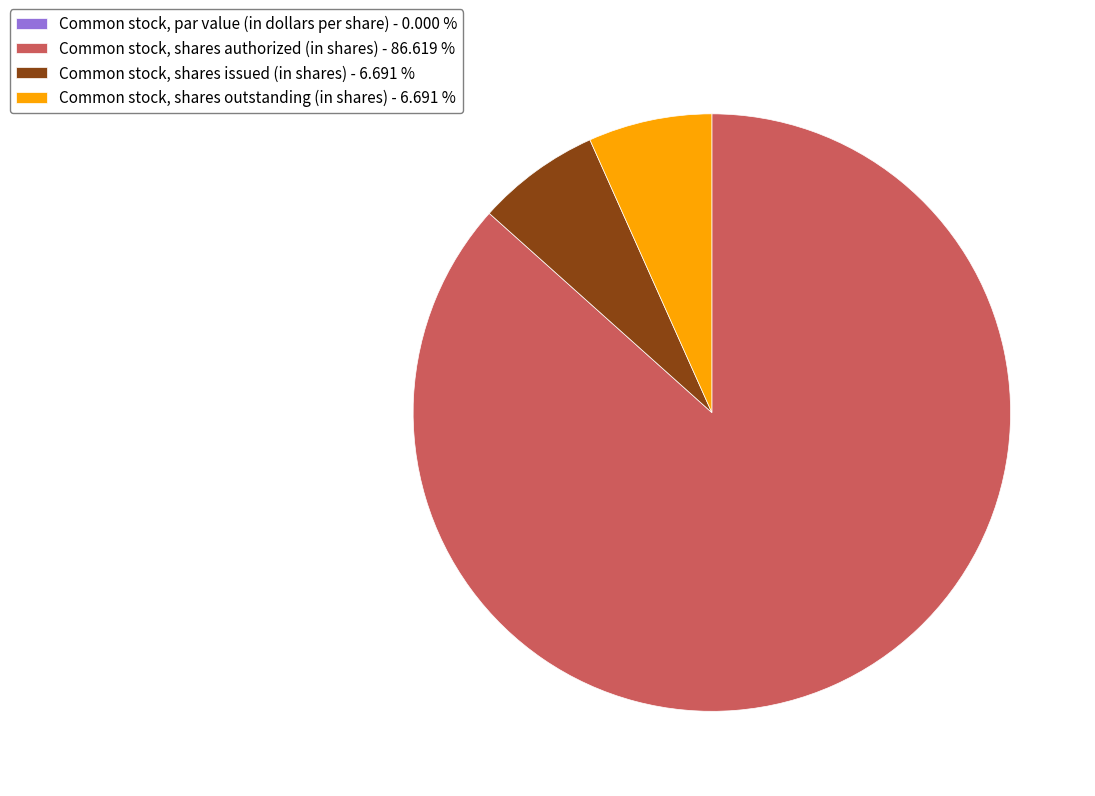

Between Common stock, shares outstanding (in shares) and Common stock, shares authorized (in shares), which is larger?

Common stock, shares authorized (in shares)